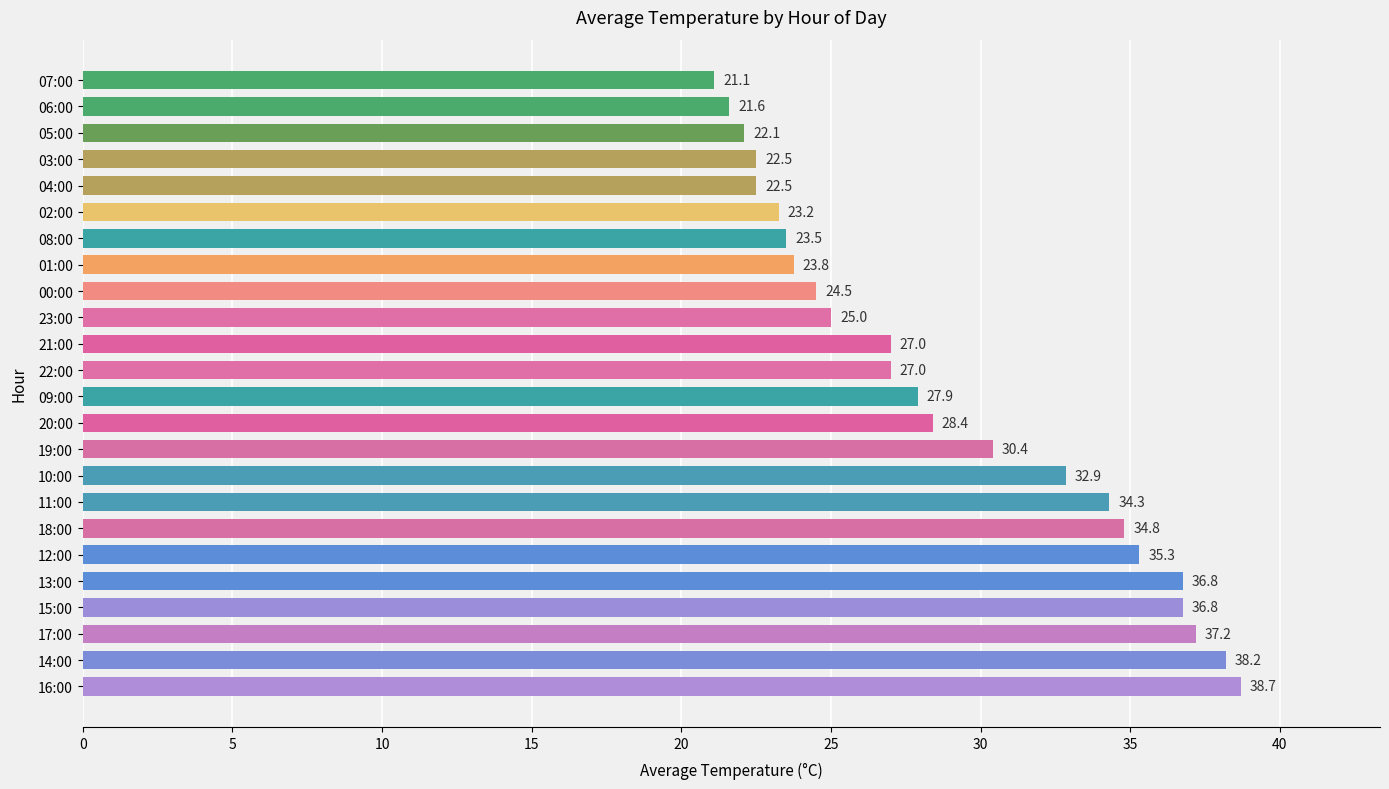

True or false: the data shows 14.0 at 06:00.

False